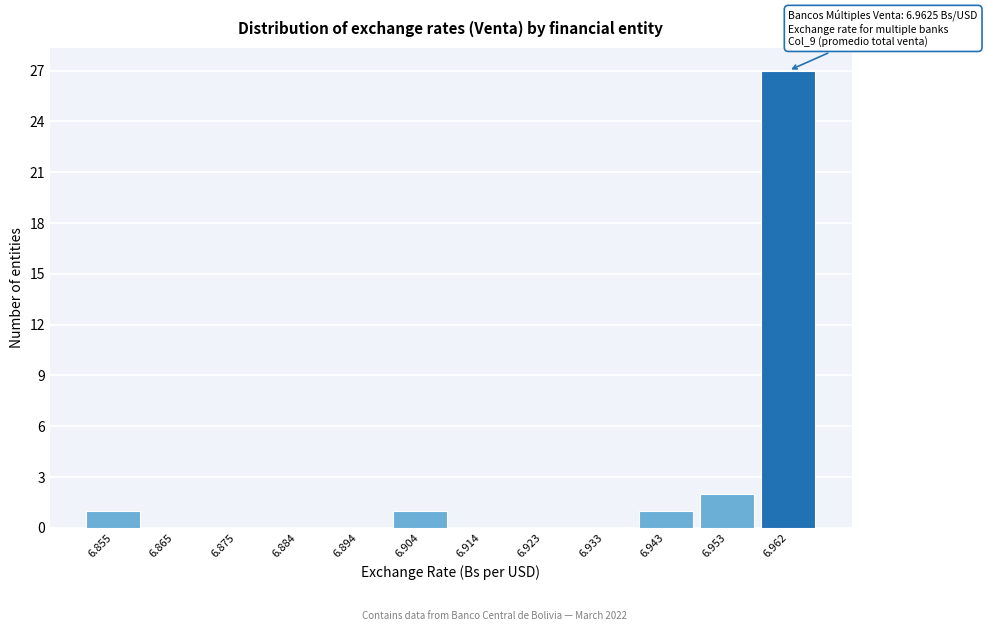

Reading left to right, list all the values displayed in this chart.

6.855=1	6.865=0	6.875=0	6.884=0	6.894=0	6.904=1	6.914=0	6.923=0	6.933=0	6.943=1	6.953=2	6.962=27